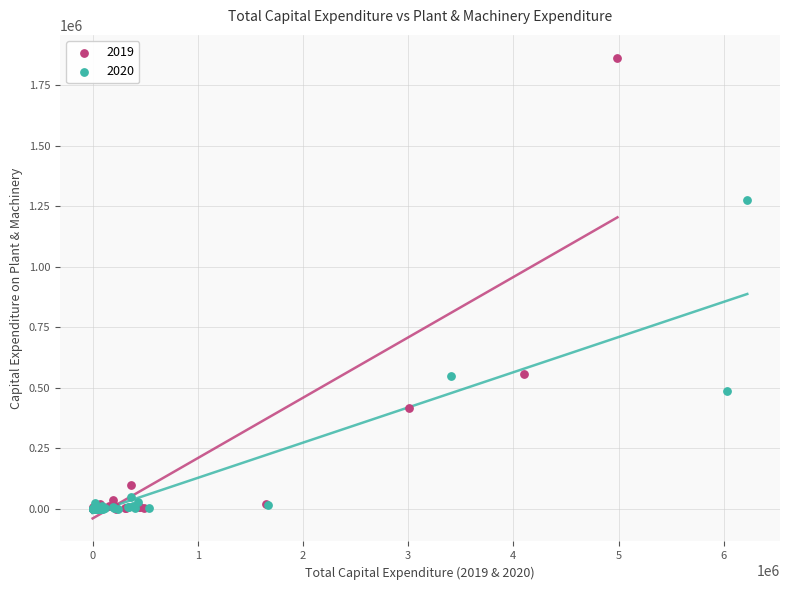

Which series contains the highest Y value?

2019